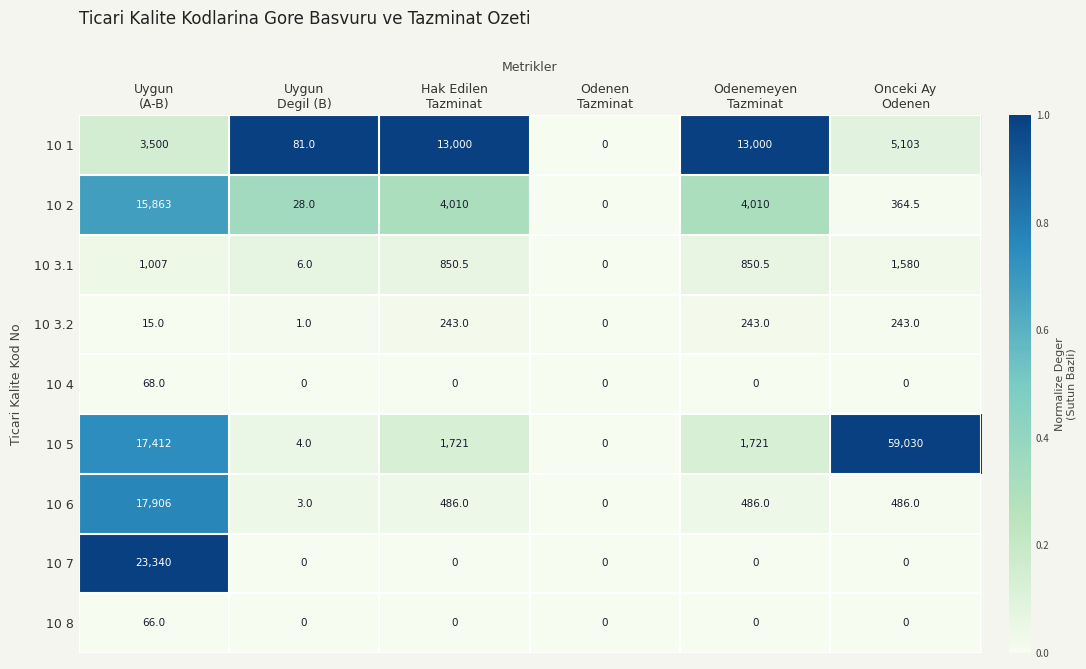

Which series has the widest spread of values?

10 5